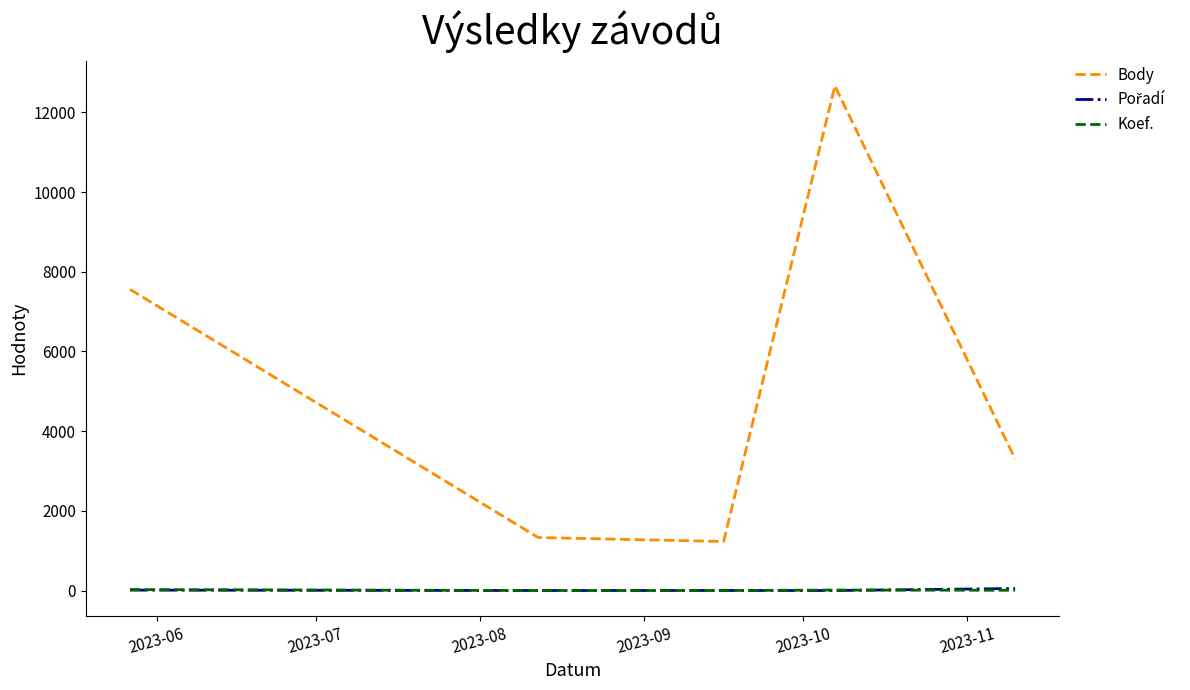

True or false: Koef. and Body intersect in this chart.

False